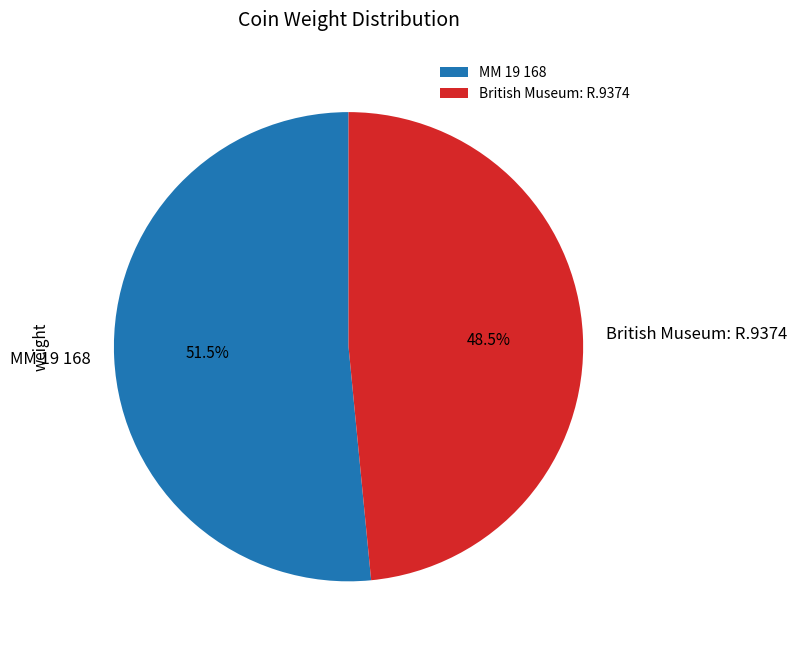

How many segments does this pie chart have?

2